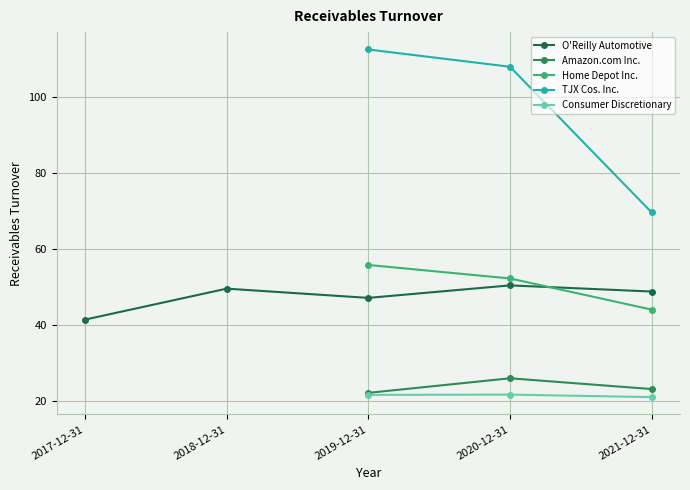

Which series changed the most between 2017-12-31 and 2018-12-31?

O'Reilly Automotive